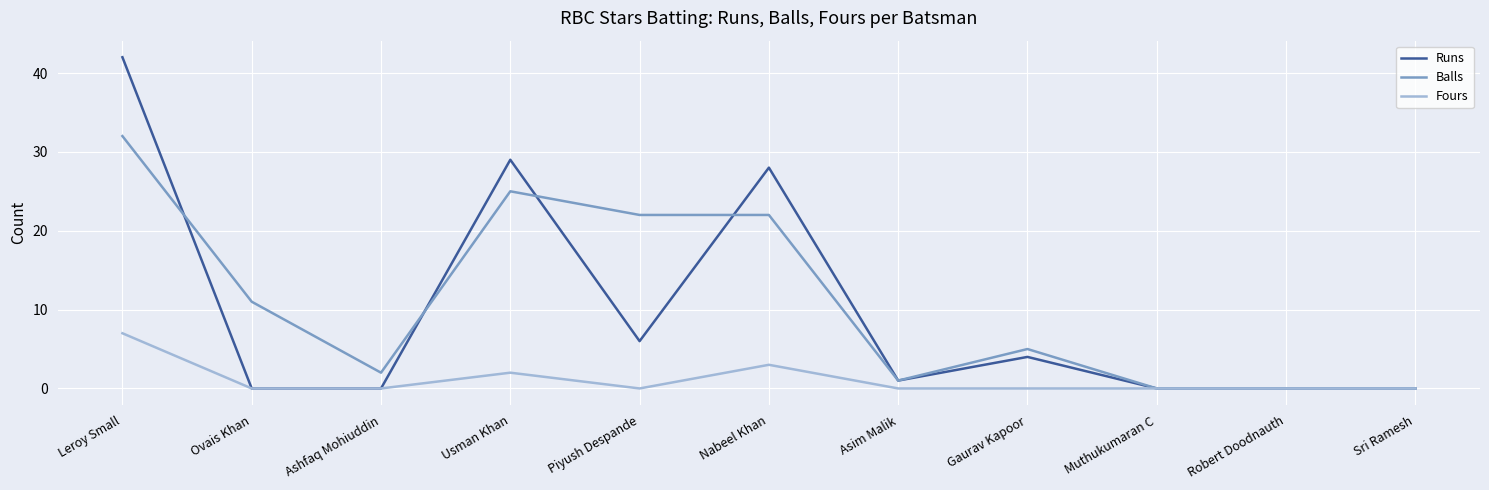

List the series in order of their peak value, highest first.

Runs, Balls, Fours